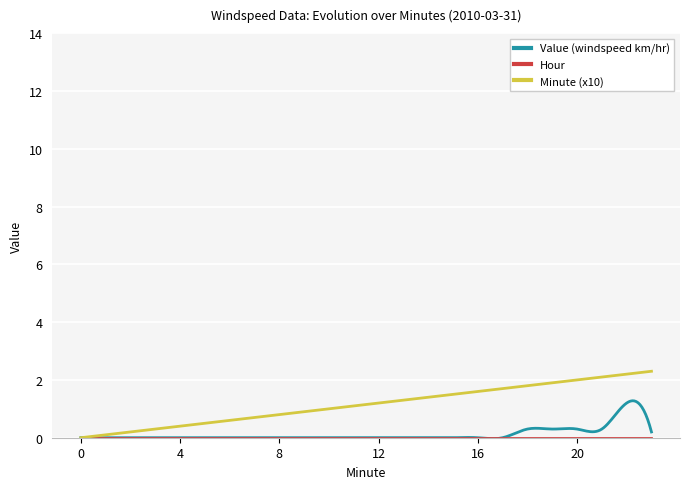

What is the greatest value displayed?

2.3